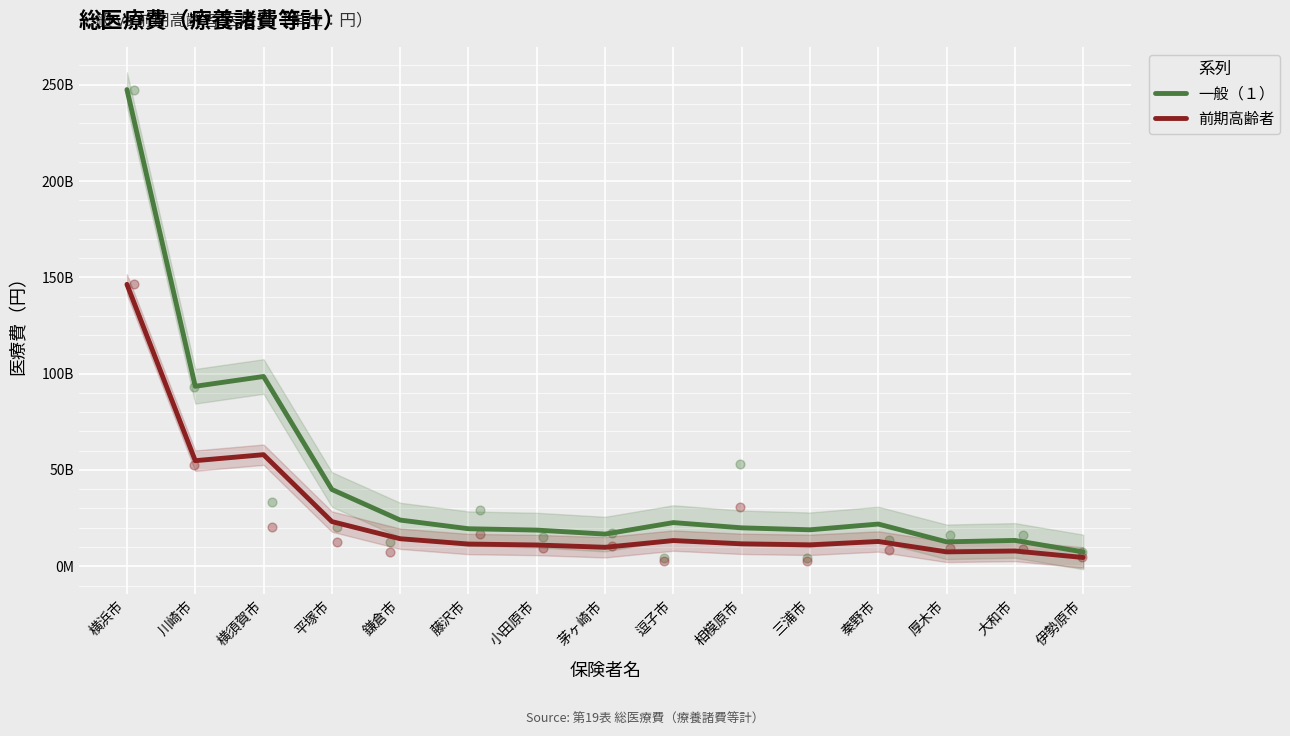

At how many categories does at least one series exceed 221221617927?

1